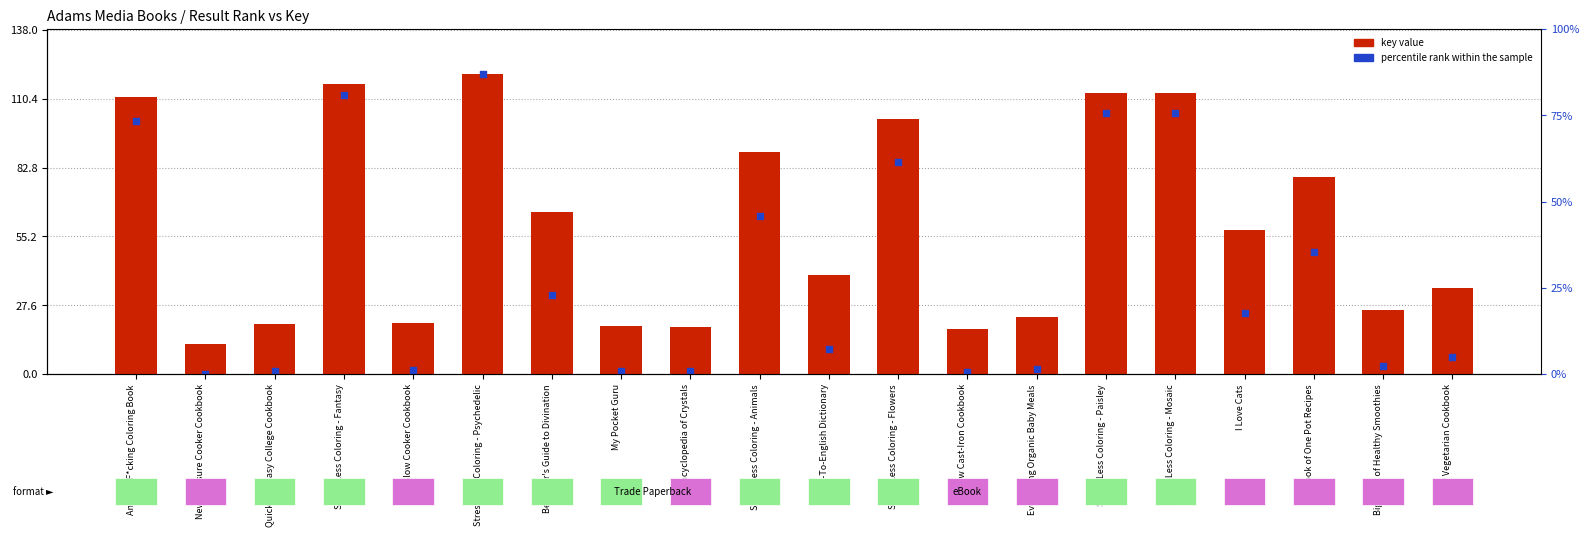

At which category is the sum across all series the highest?

Stress Less Coloring - Psychedelic